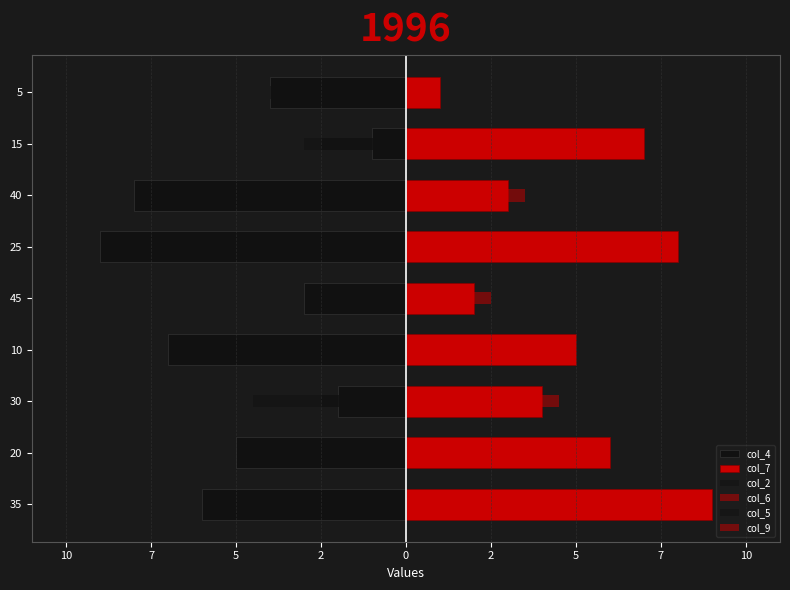

True or false: col_4 has a value of -9.0 at 35.

False